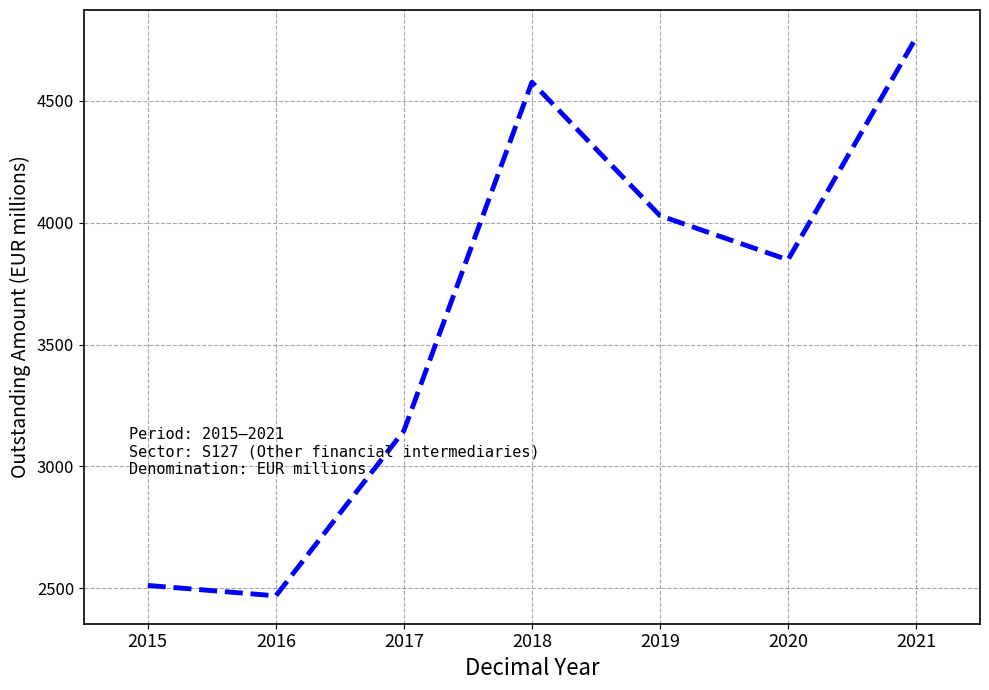

Does the chart have visible grid lines?

Yes